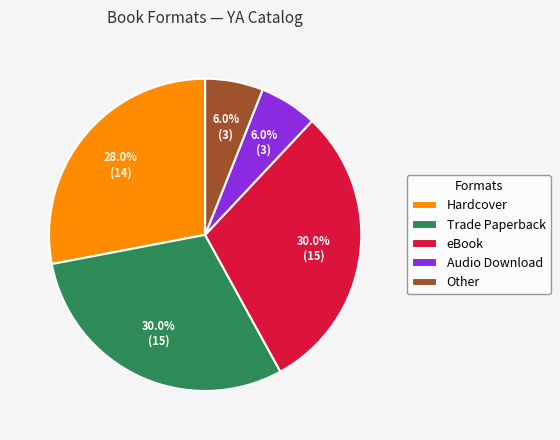

Is the sum of Audio Download and Hardcover greater than half?

No